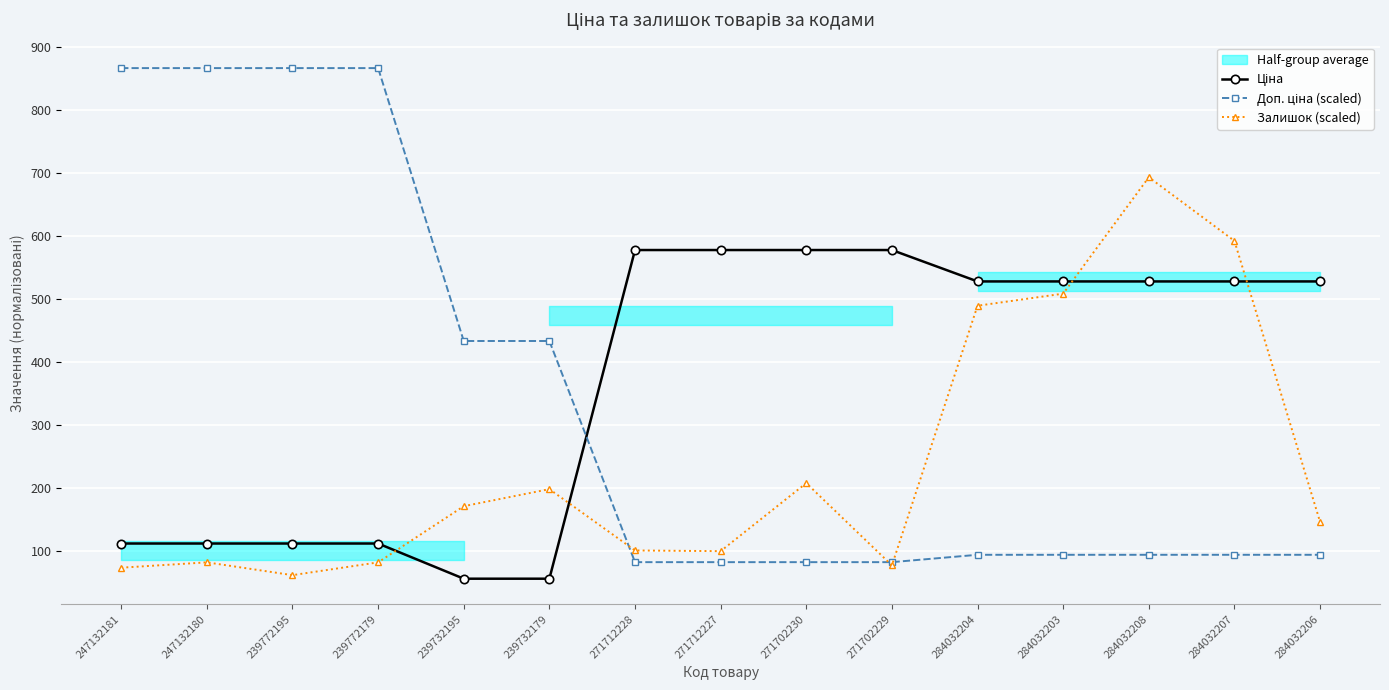

What position from the left is 247132181?

1